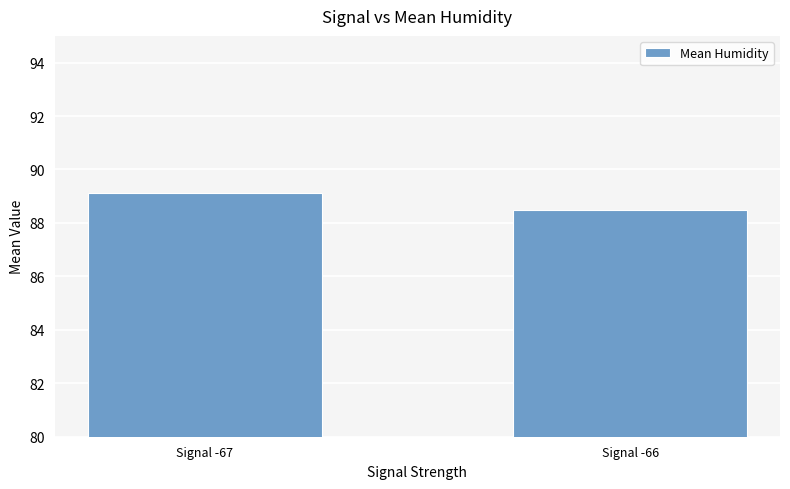

At which category does the chart reach its peak across all series?

Signal -67